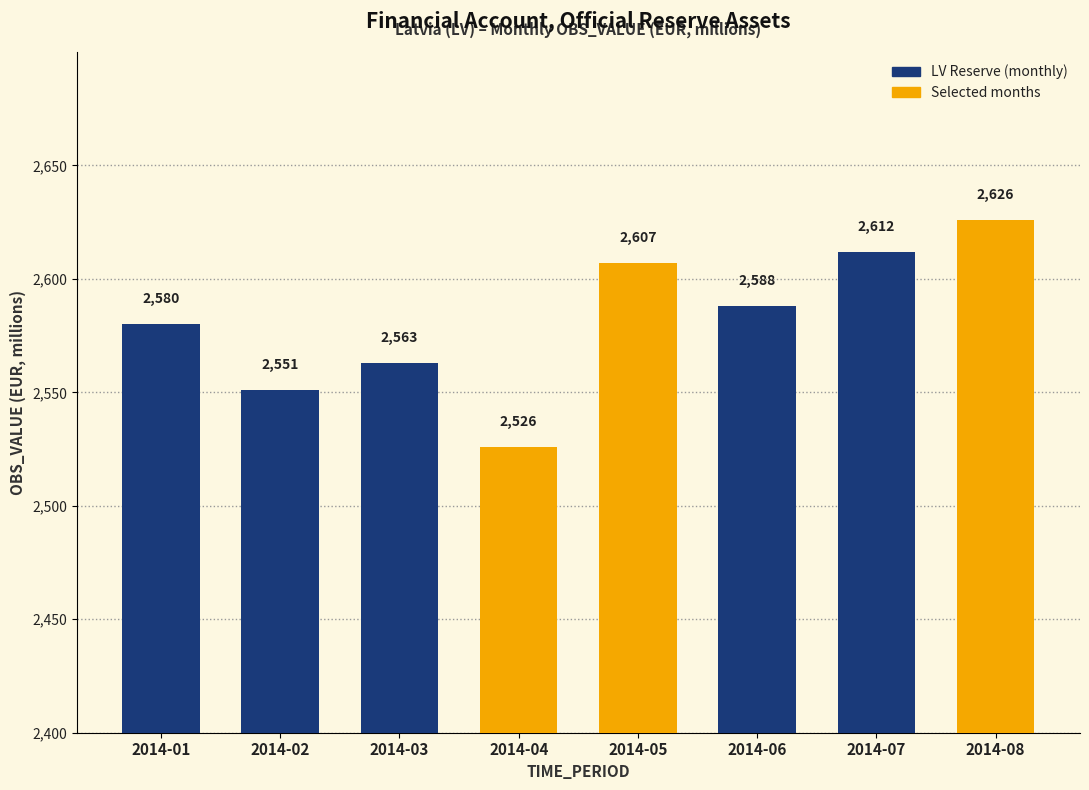

Rank the categories by value from lowest to highest.

2014-04, 2014-02, 2014-03, 2014-01, 2014-06, 2014-05, 2014-07, 2014-08